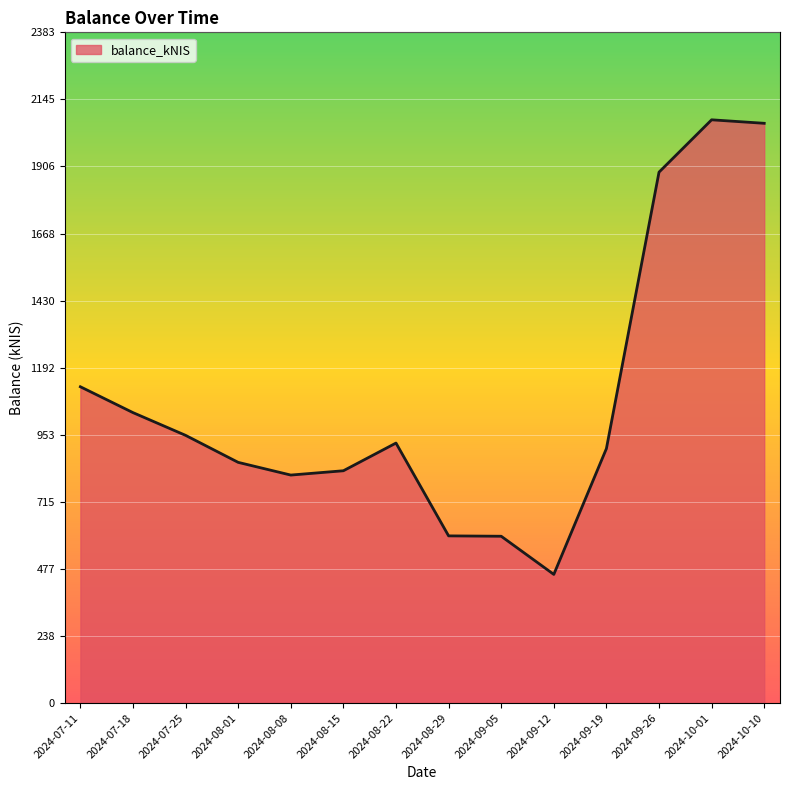

Approximately how many times larger is the value at 2024-08-08 compared to 2024-08-01?

0.9